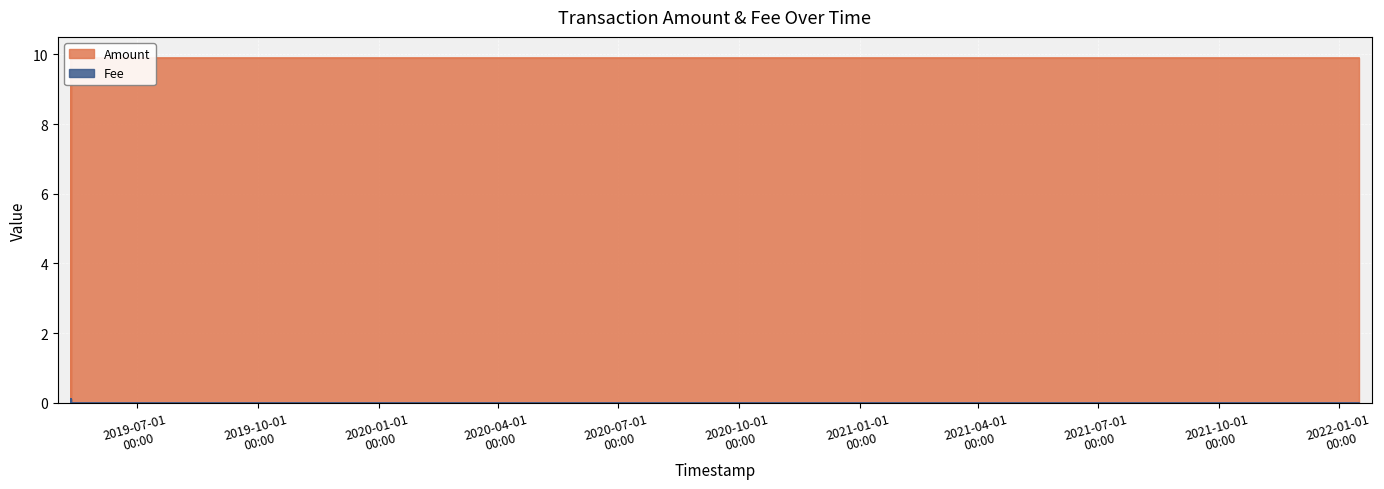

What is the label of the 3rd point from the left?

2019-05-11 22:01:08